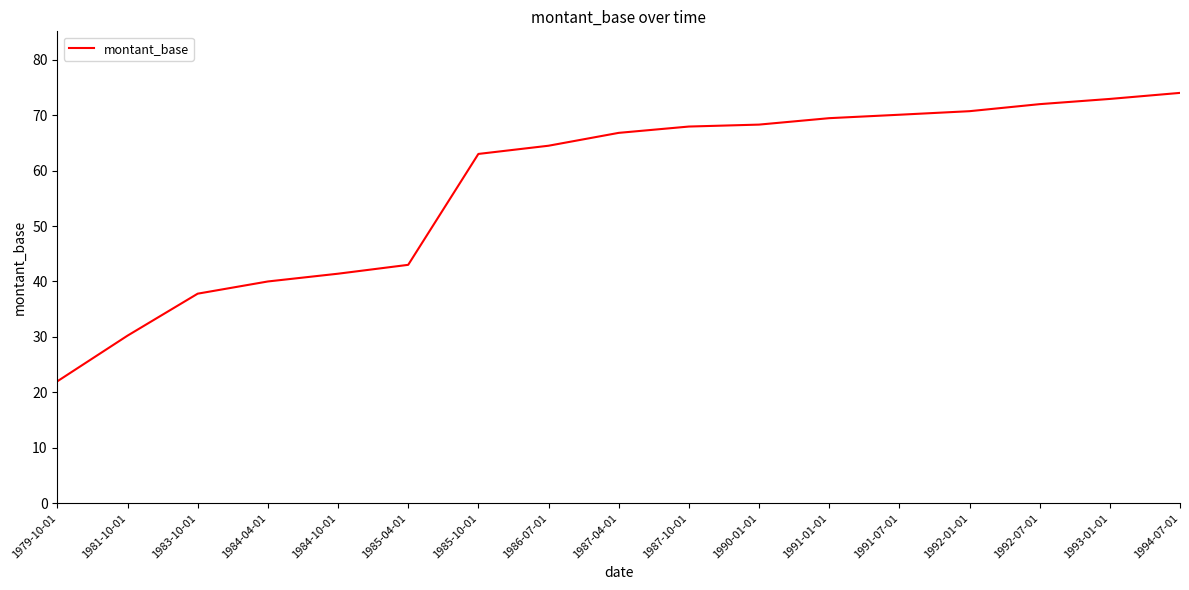

What is the difference between the maximum and minimum values?

52.0